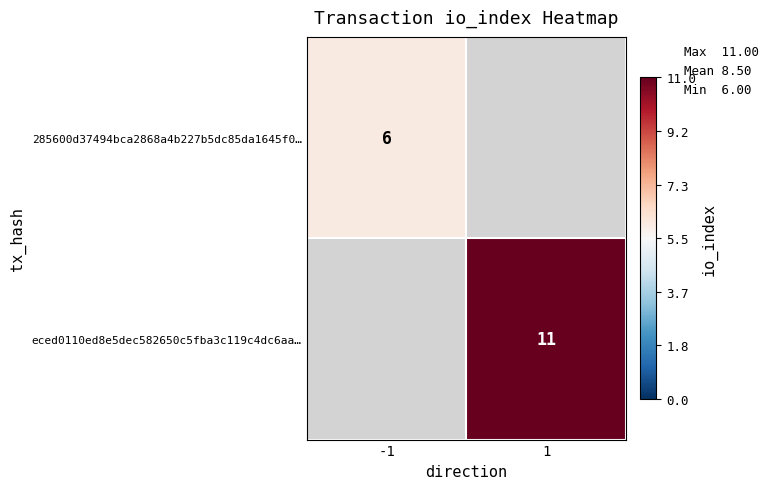

Rank the categories by eced0110ed8e5dec582650c5fba3c119c4dc6aa… value from lowest to highest.

-1, 1